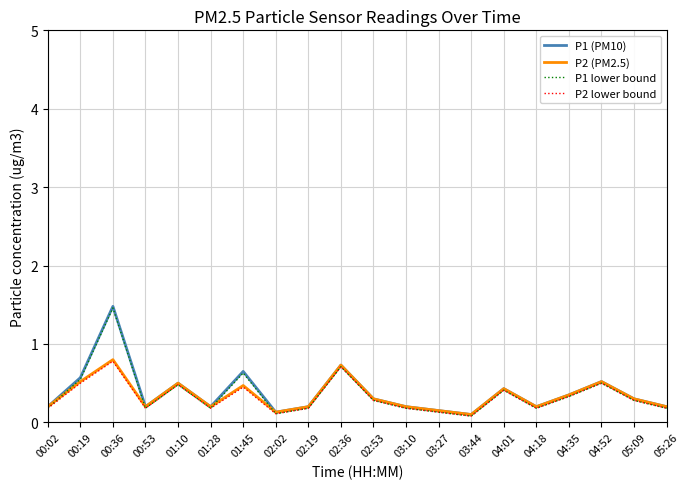

True or false: P2 (PM2.5) and P2 lower bound cross at least once.

False